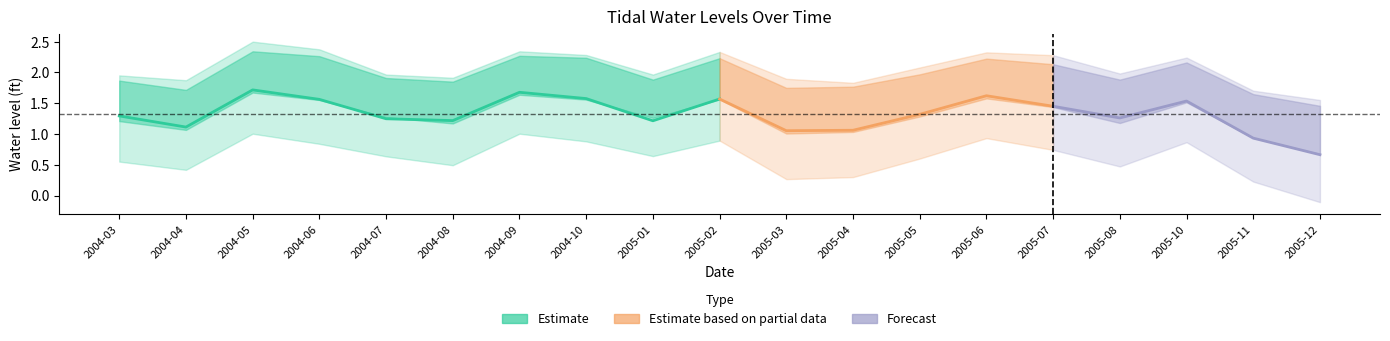

What is the average value of the MSL (ft) series?

1.3